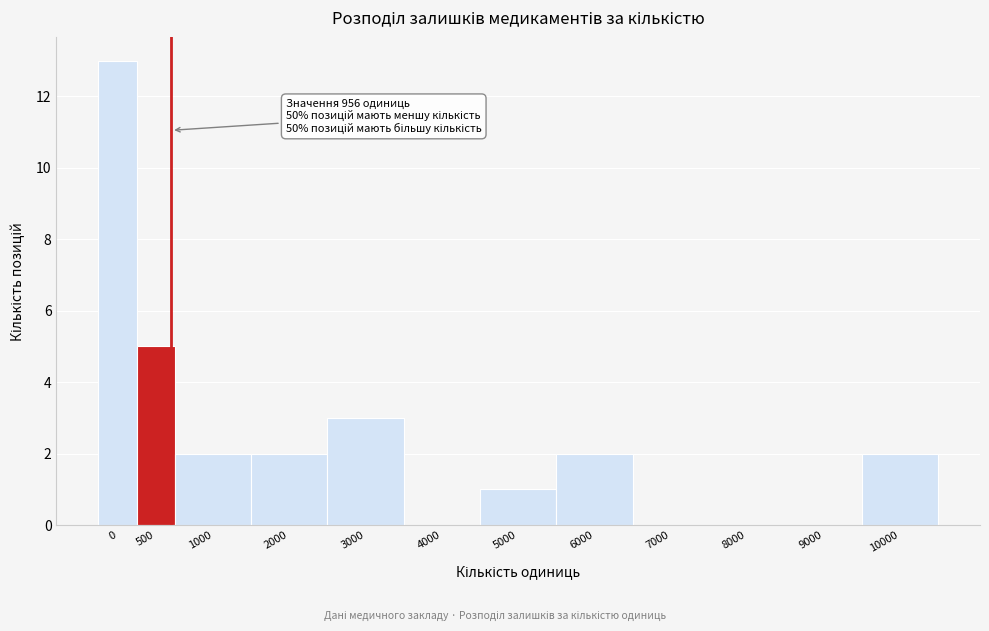

Reading left to right, what are all the values shown in this chart?

0=13	500=5	1000=2	2000=2	3000=3	4000=0	5000=1	6000=2	7000=0	8000=0	9000=0	10000=2